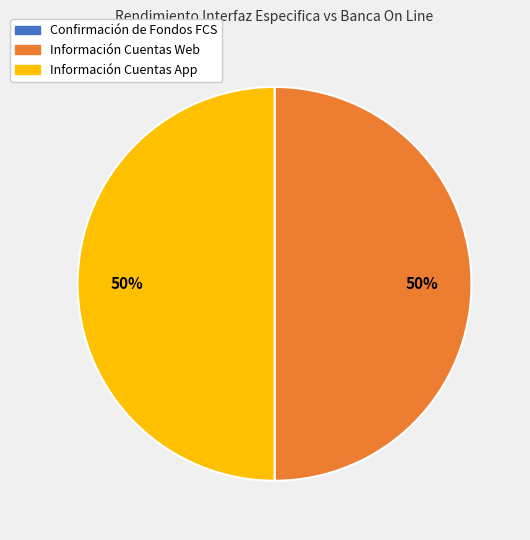

The Información Cuentas Web slice represents 50% of the pie. True or false?

True